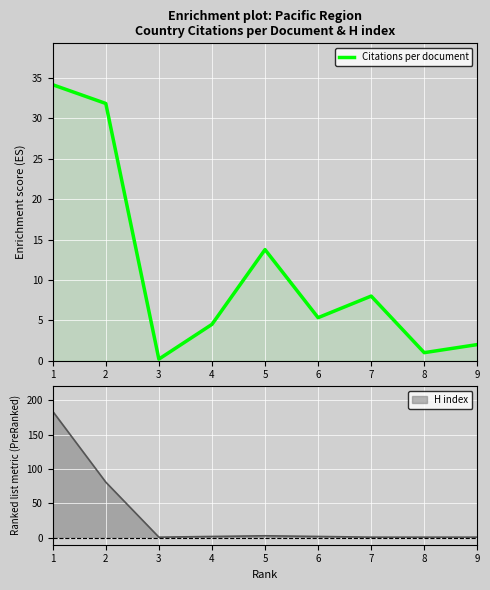

List the labels in order of value, smallest first.

3, 8, 9, 4, 6, 7, 5, 2, 1